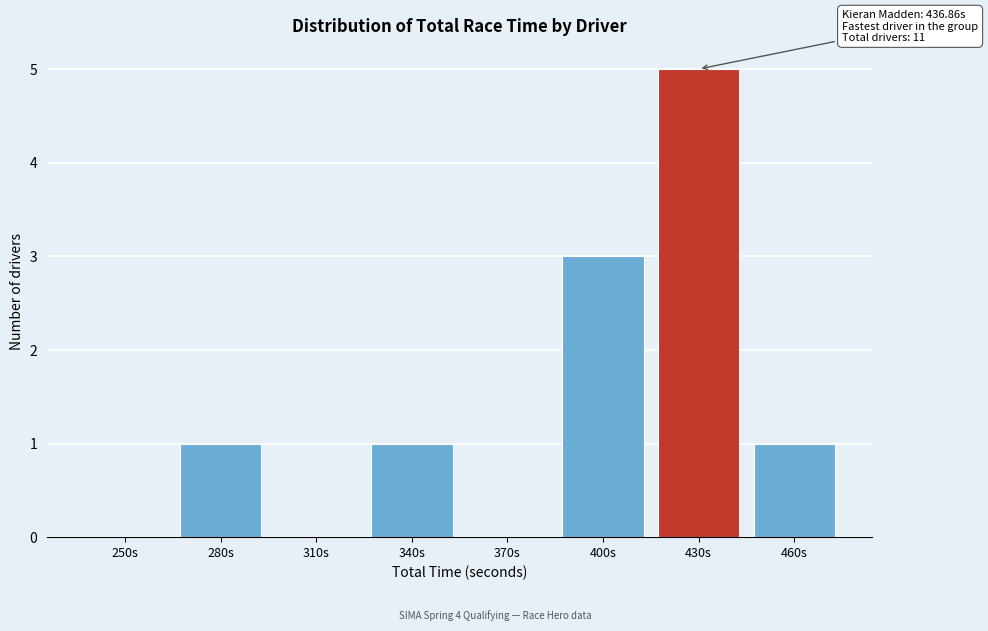

Reading right to left, list all the values displayed in this chart.

460s=1	430s=5	400s=3	370s=0	340s=1	310s=0	280s=1	250s=0